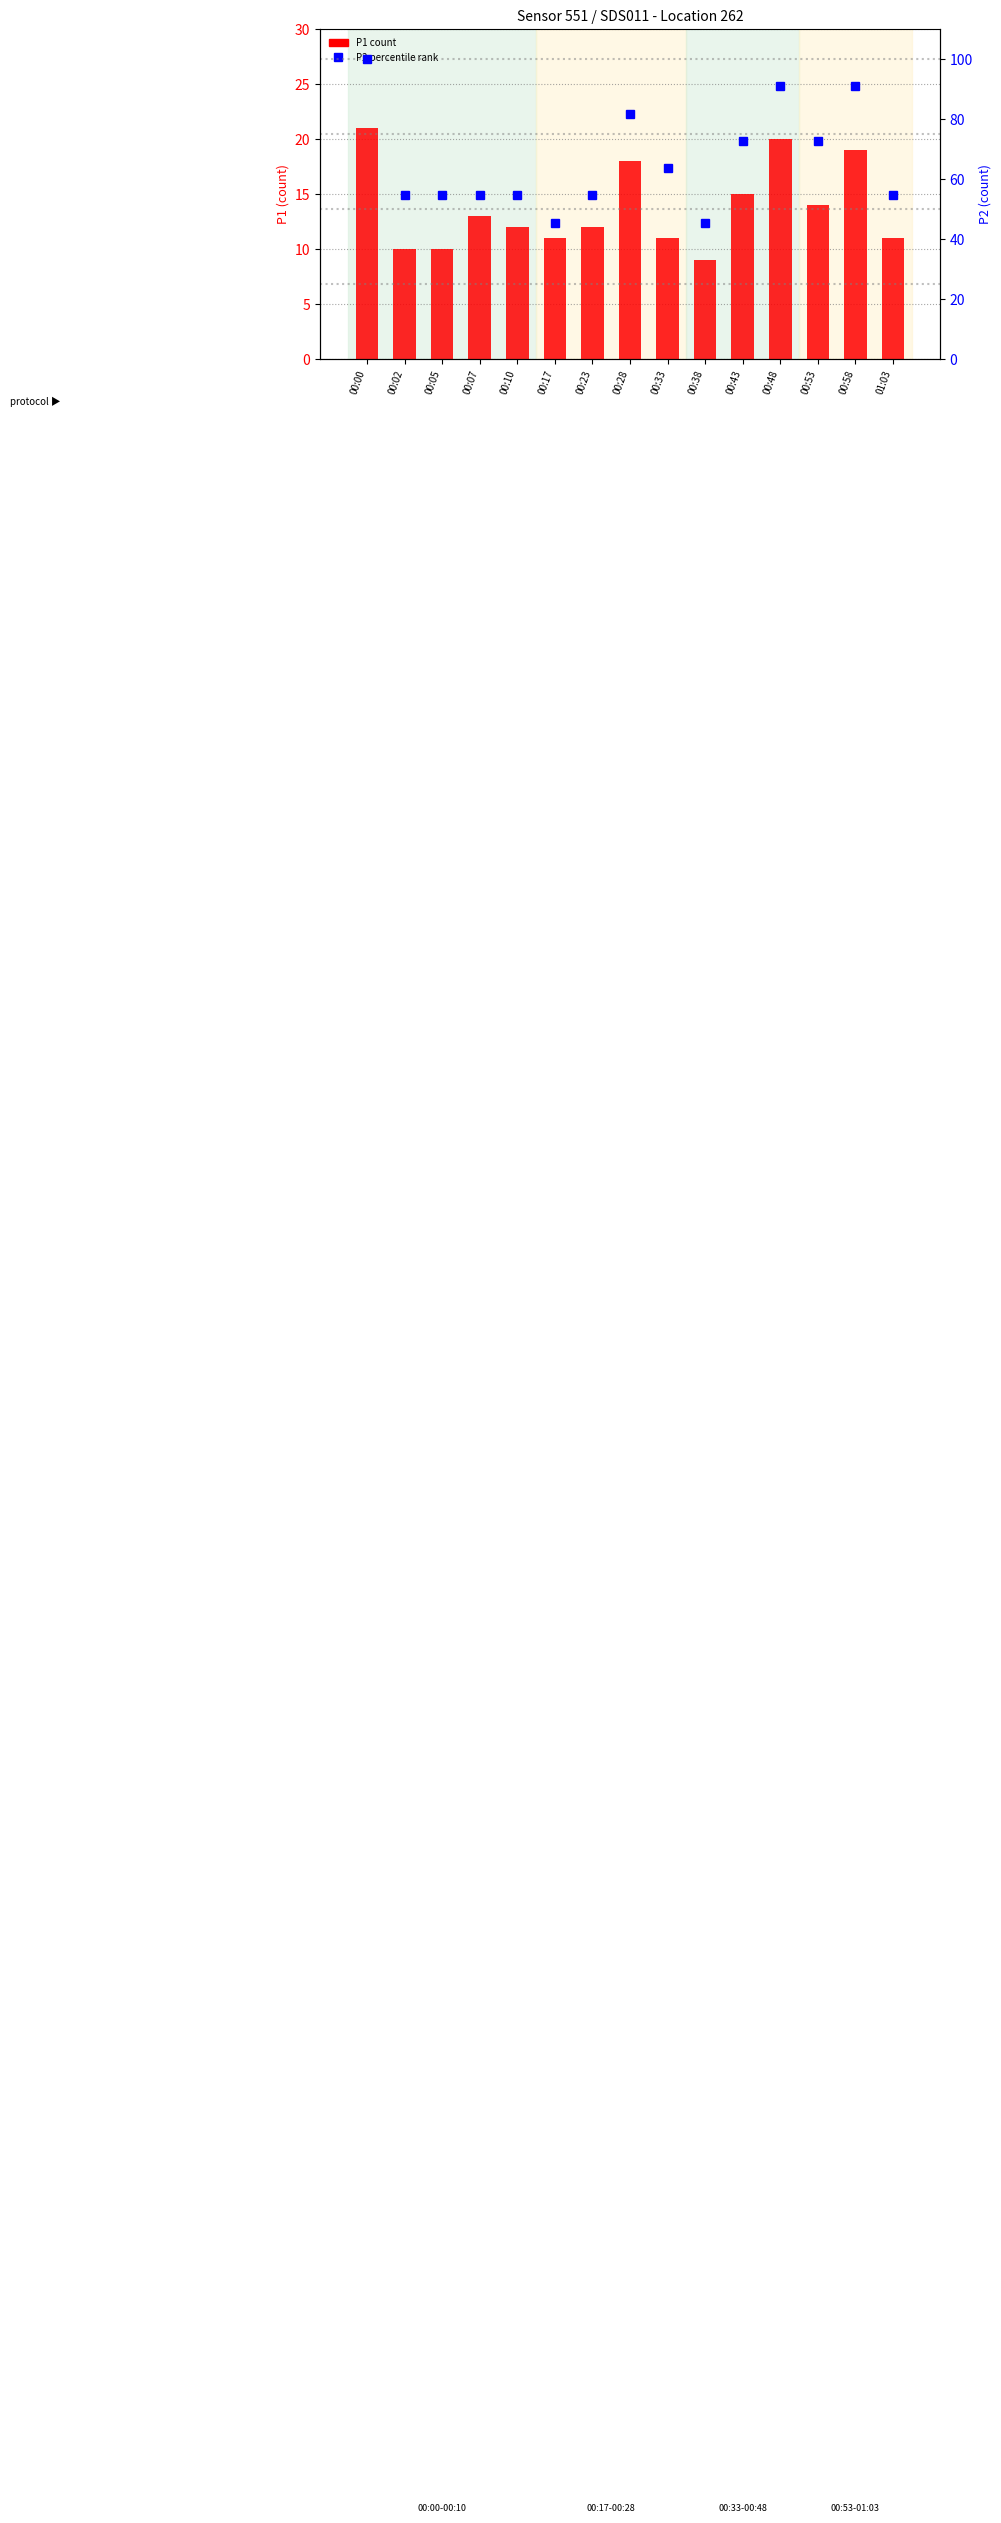

How many values in the P1 count series are below 12?

6